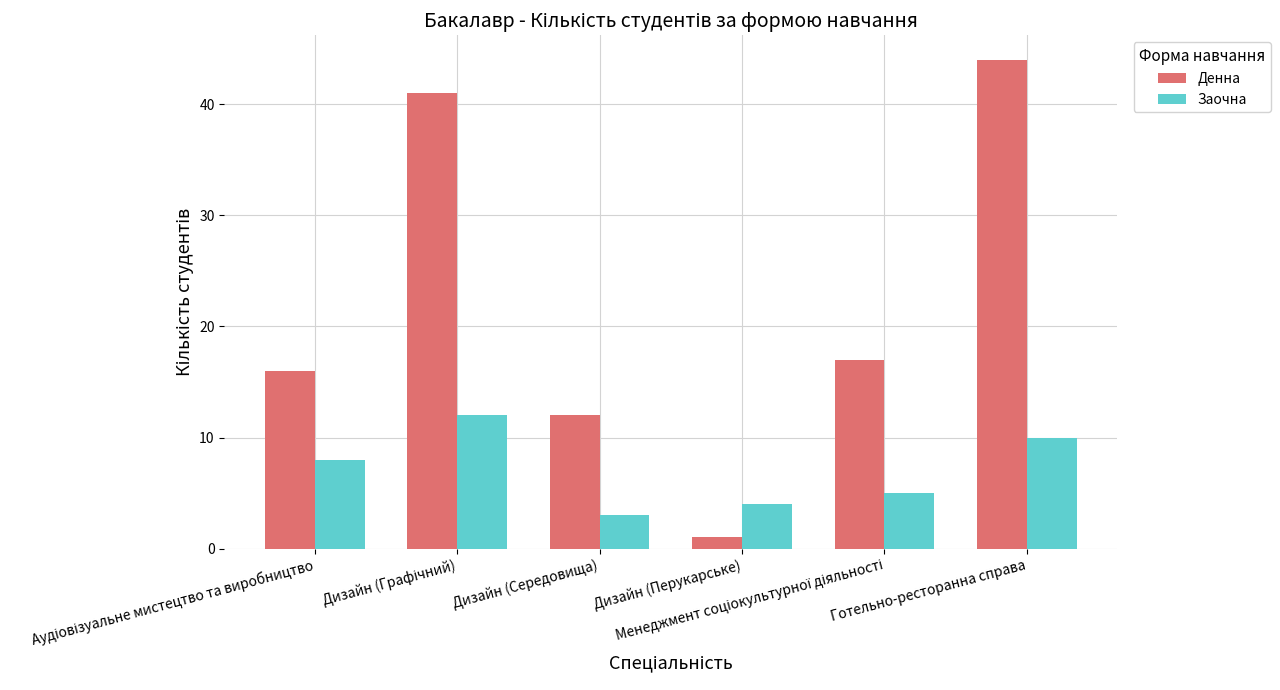

Rank the series by their maximum value, from lowest to highest.

Заочна, Денна